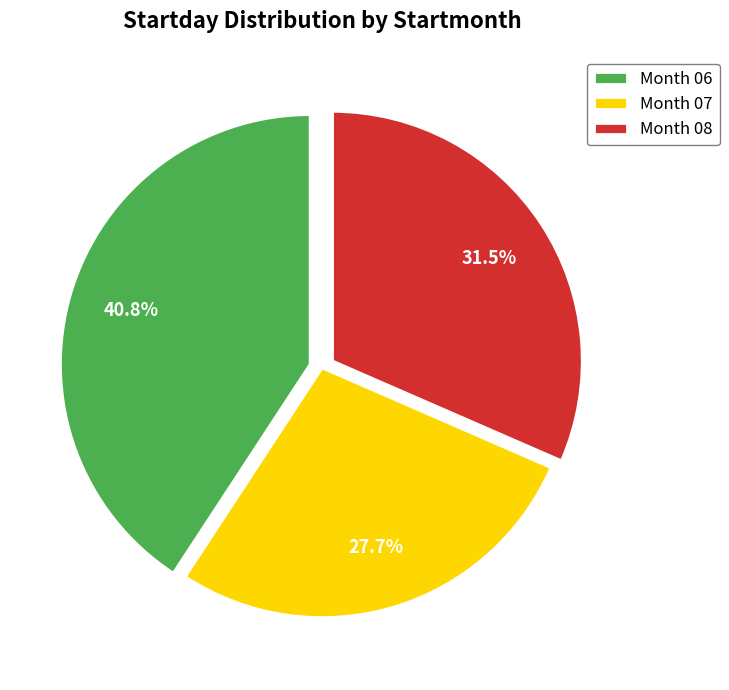

How many slices are in this pie chart?

3